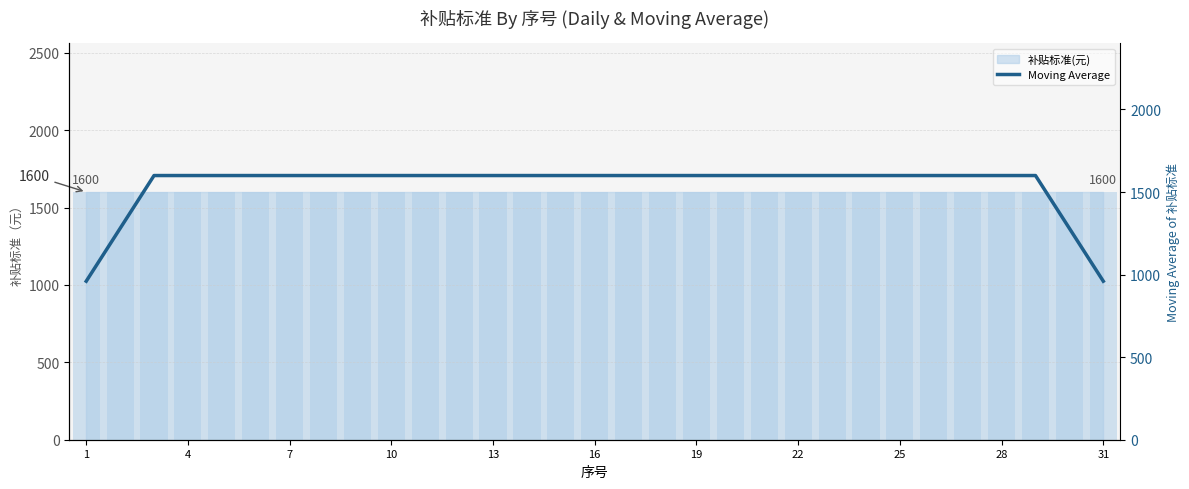

Reading right to left, transcribe all the data shown in this chart.

960	1280	1600	1600	1600	1600	1600	1600	1600	1600	1600	1600	1600	1600	1600	1600	1600	1600	1600	1600	1600	1600	1600	1600	1600	1600	1600	1600	1600	1280	960